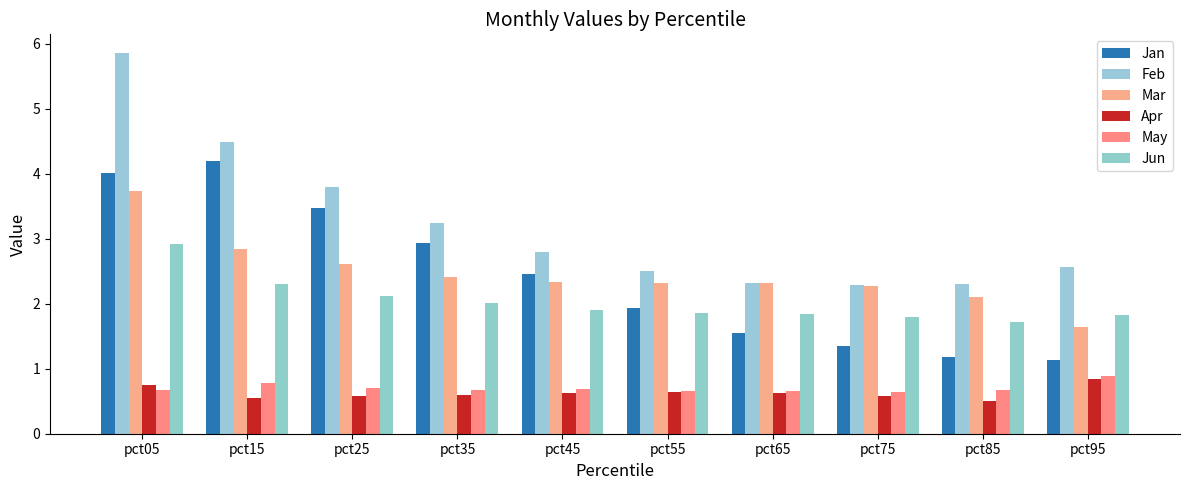

List the series in order of their peak value, highest first.

Feb, Jan, Mar, Jun, May, Apr